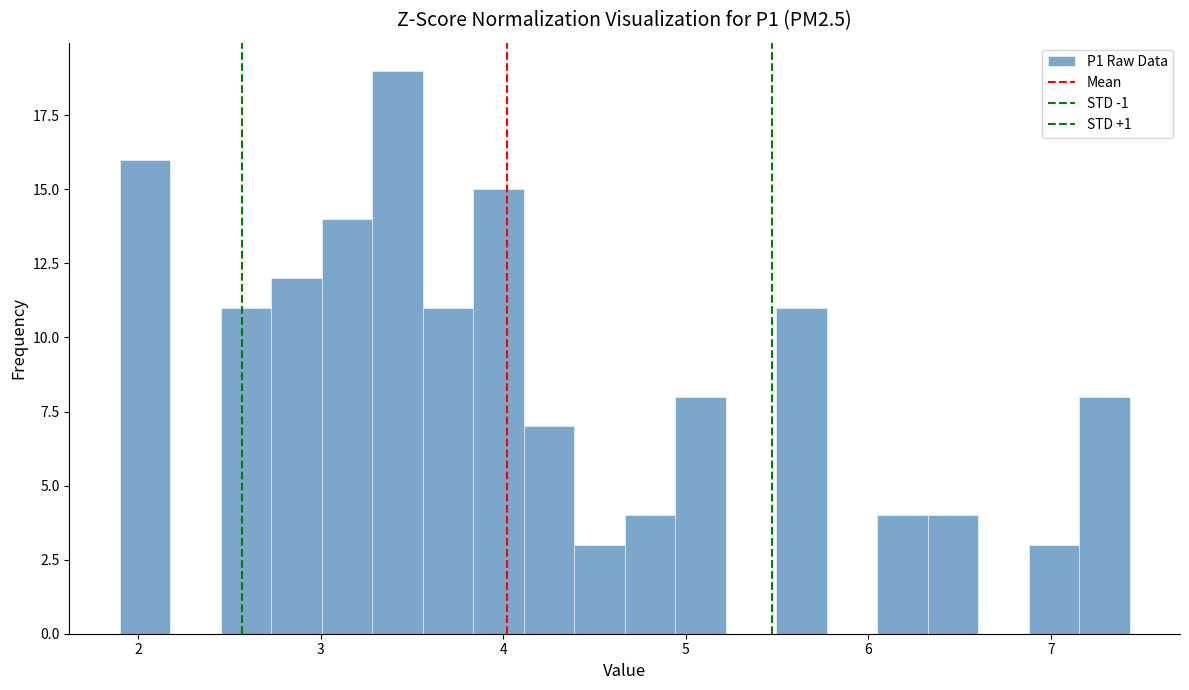

Read against the x-axis, roughly where is the centre of the tallest bar?

3.4